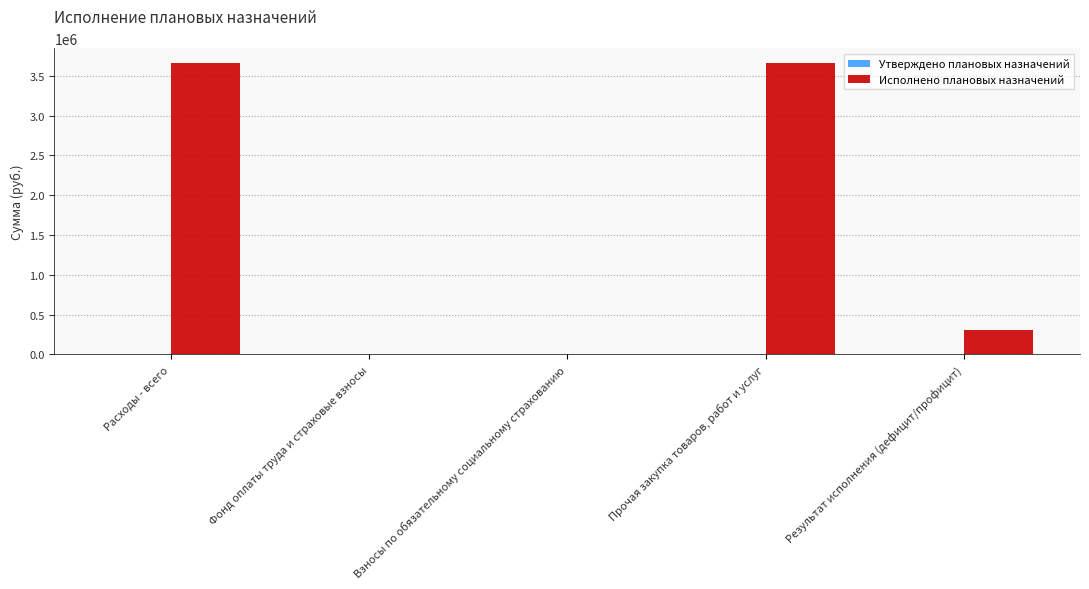

How many series are shown in this chart?

1